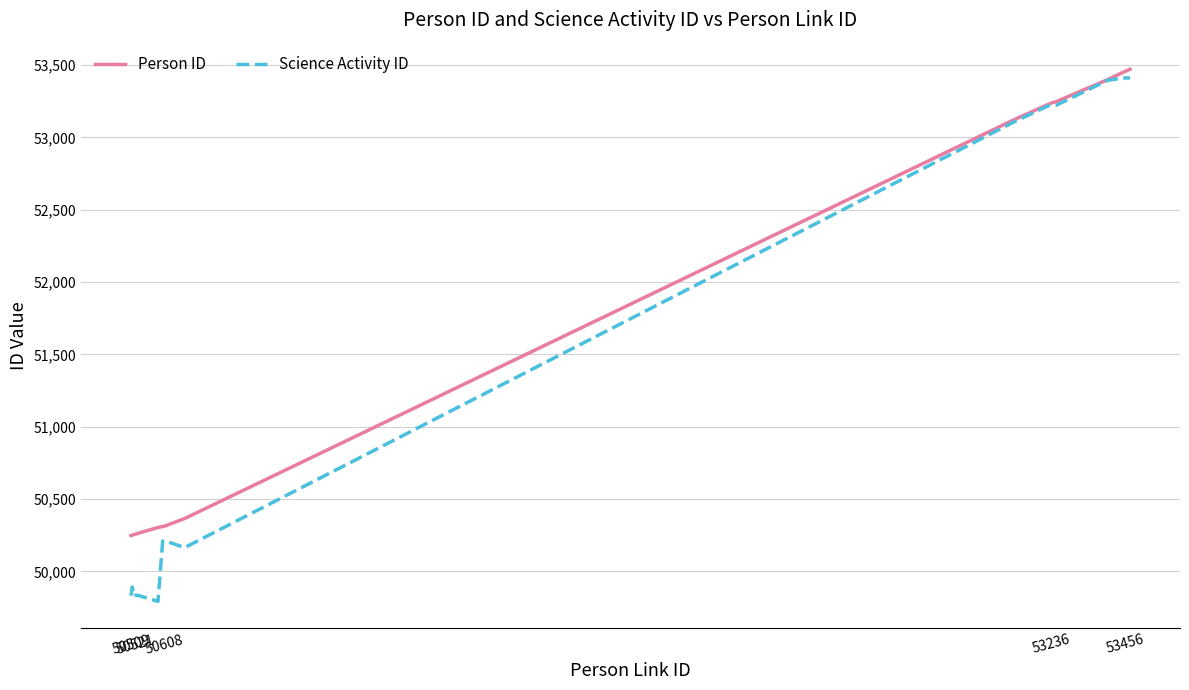

What is the minimum value shown in the chart?

49792